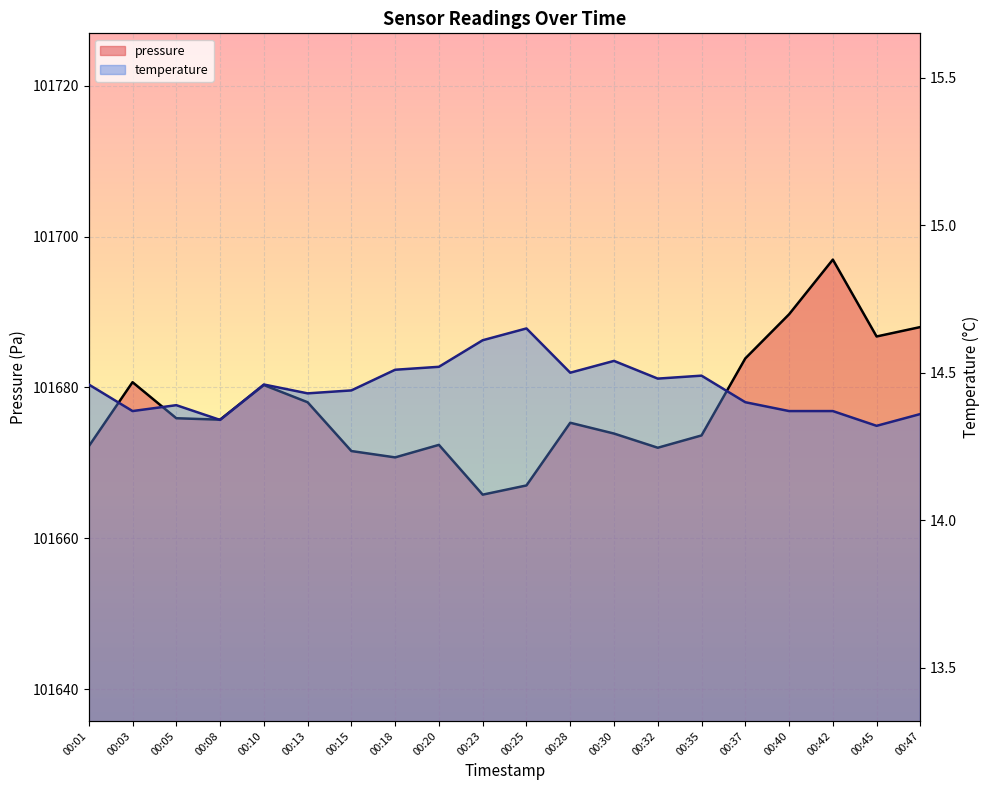

Where is the first local maximum for temperature?

00:05